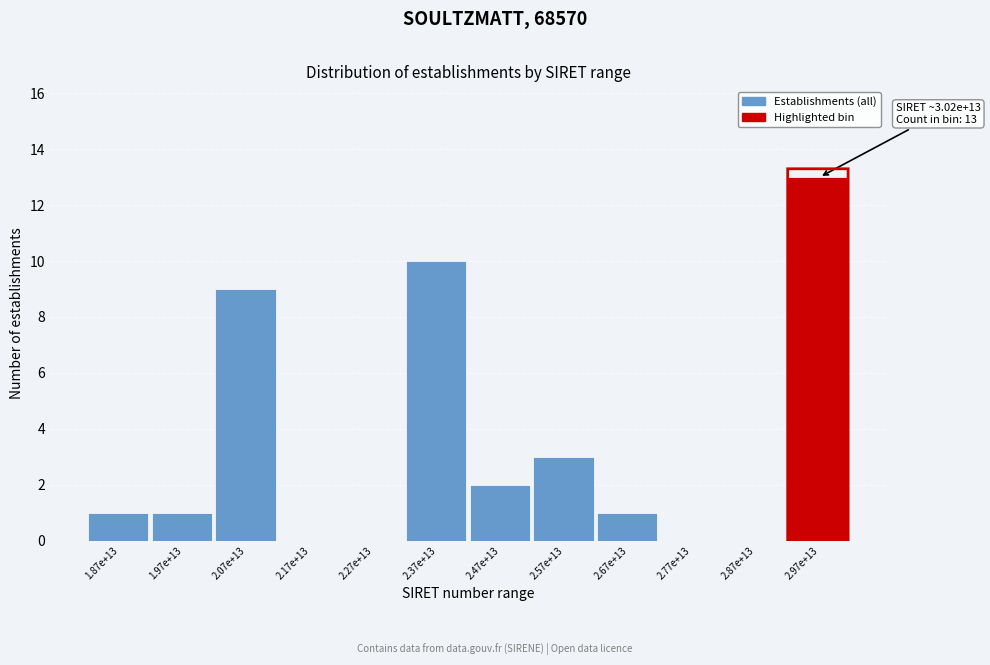

Reading left to right, list all the values displayed in this chart.

1.87e+13=1	1.97e+13=1	2.07e+13=9	2.17e+13=0	2.27e+13=0	2.37e+13=10	2.47e+13=2	2.57e+13=3	2.67e+13=1	2.77e+13=0	2.87e+13=0	2.97e+13=13